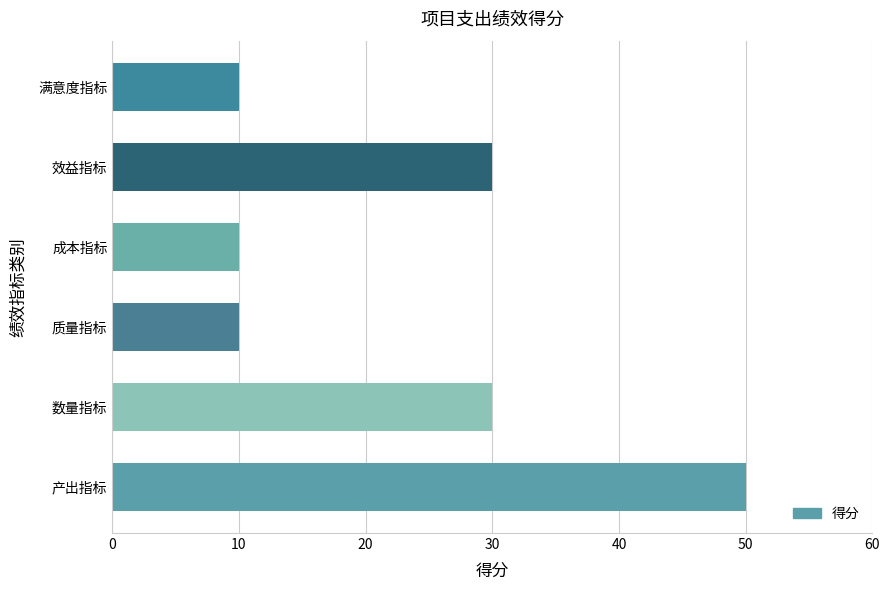

How many bars are there in total?

6